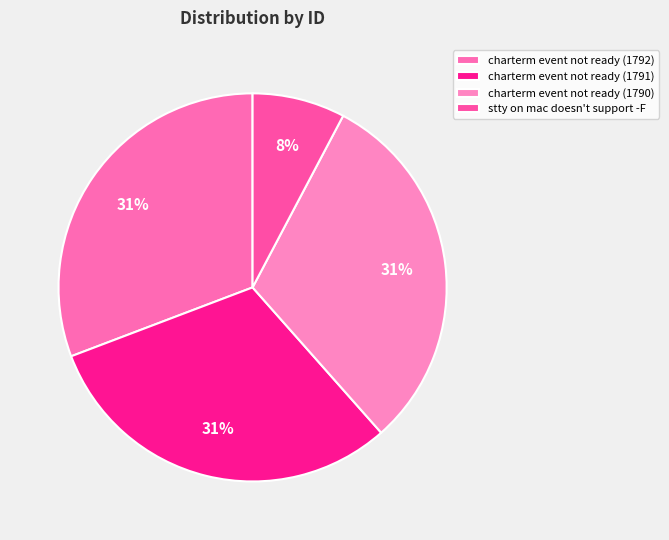

How much of the chart is everything except stty on mac doesn't support -F?

92.3%